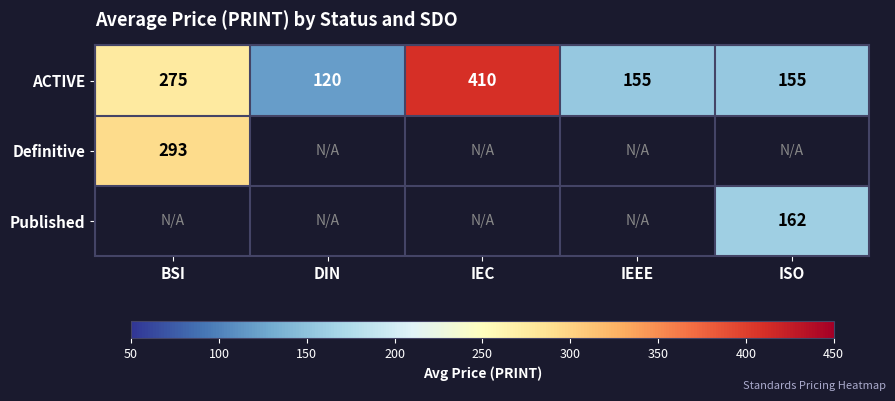

Is the value of Definitive at BSI greater than the value of ACTIVE at ISO?

Yes